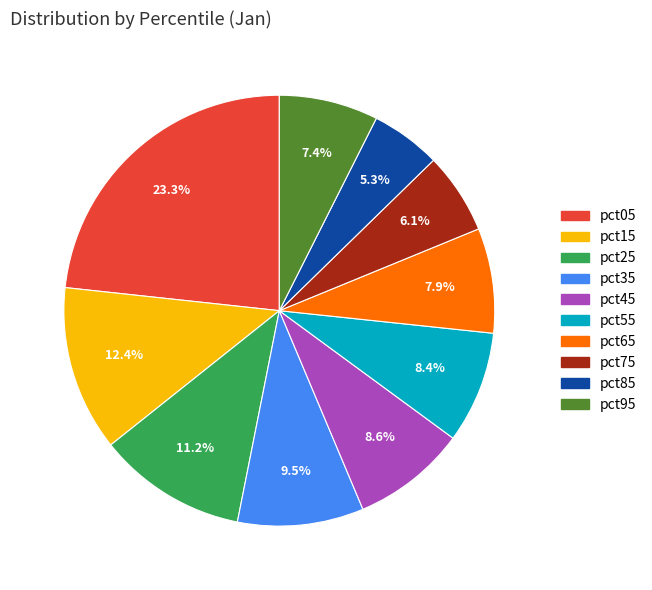

To the nearest percent, what portion does pct65 represent?

8%